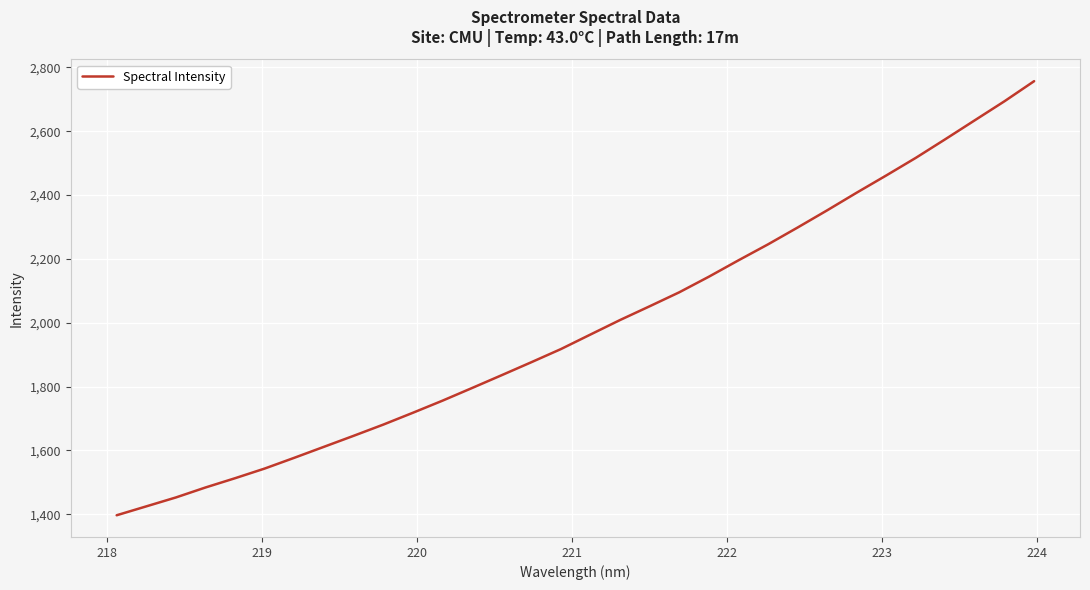

What is the minimum value shown in the chart?

1396.5